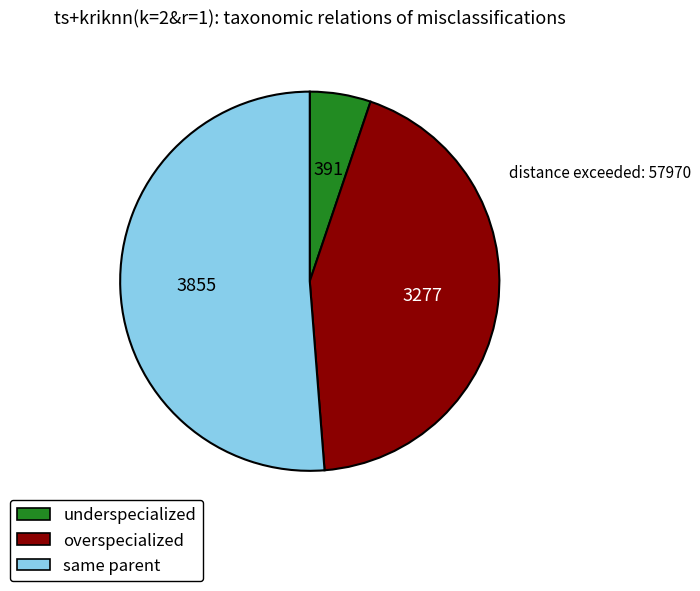

Which category has the smallest portion of the pie?

underspecialized